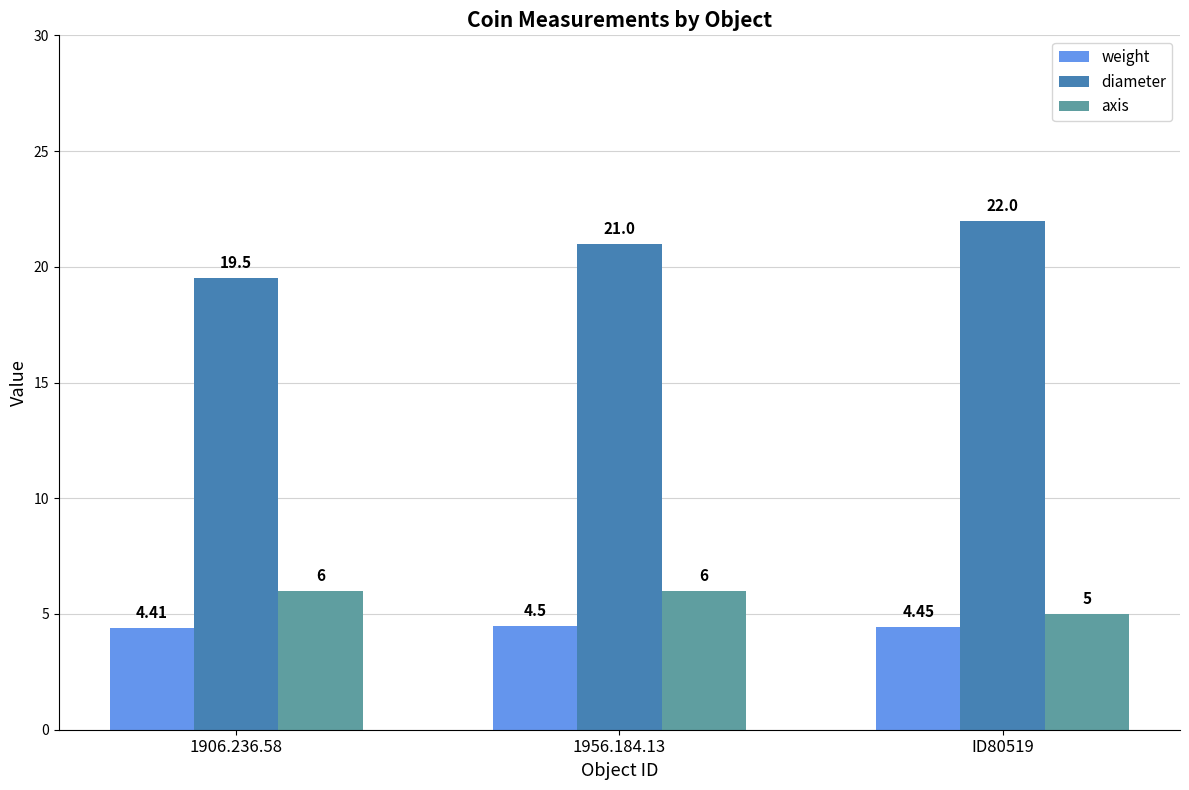

True or false: diameter has a value of 19.5 at 1906.236.58.

True